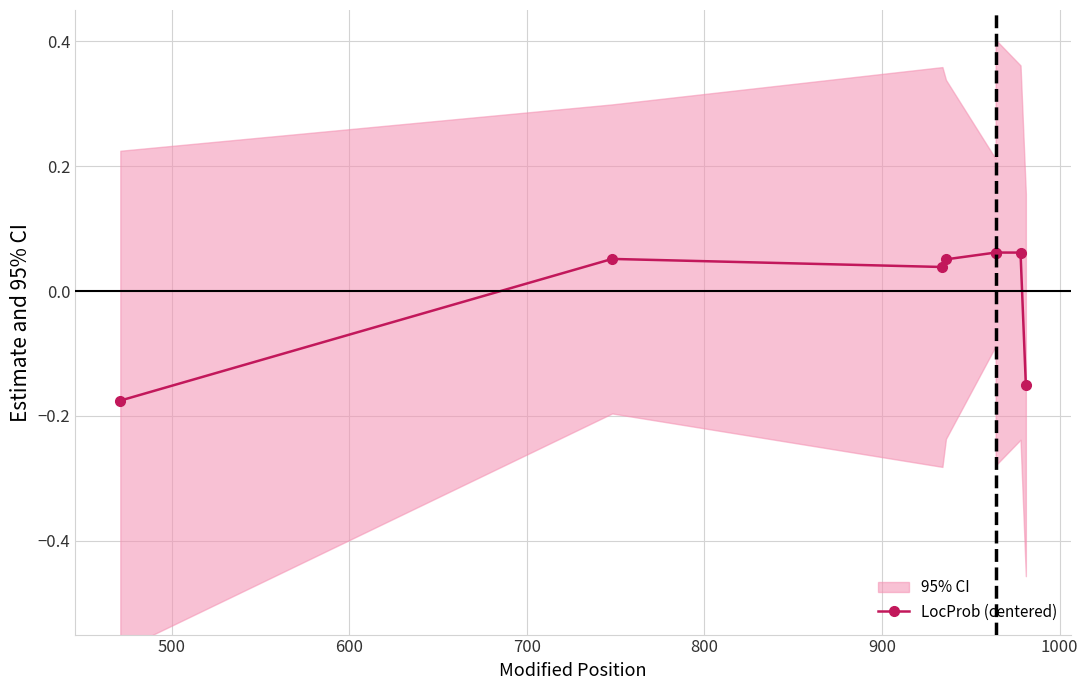

Between 600 and 700, which is larger?

700